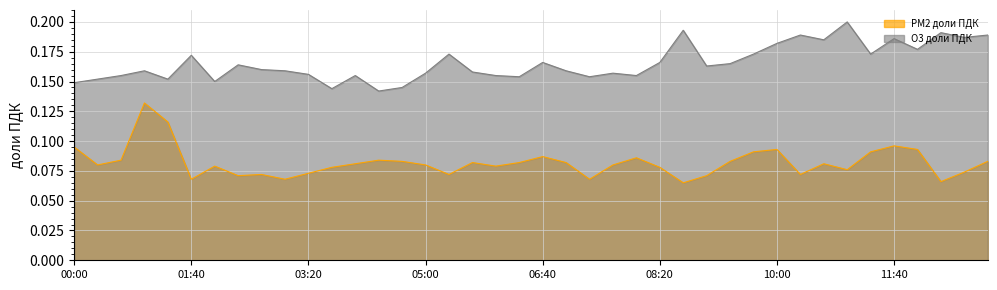

The value of PM2 доли ПДК at 10:40 is 0.0. True or false?

False